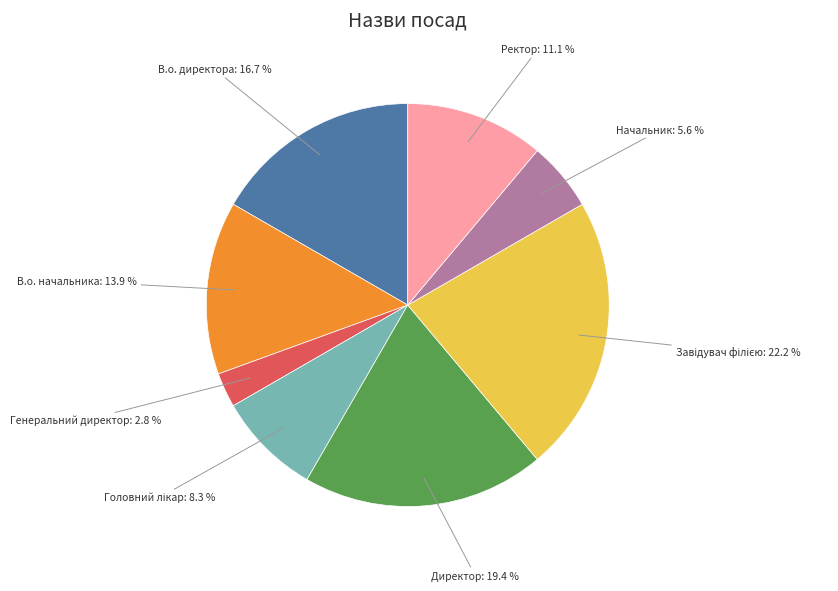

To the nearest percent, what is the difference between the В.о. начальника and Ректор slice percentages?

3%